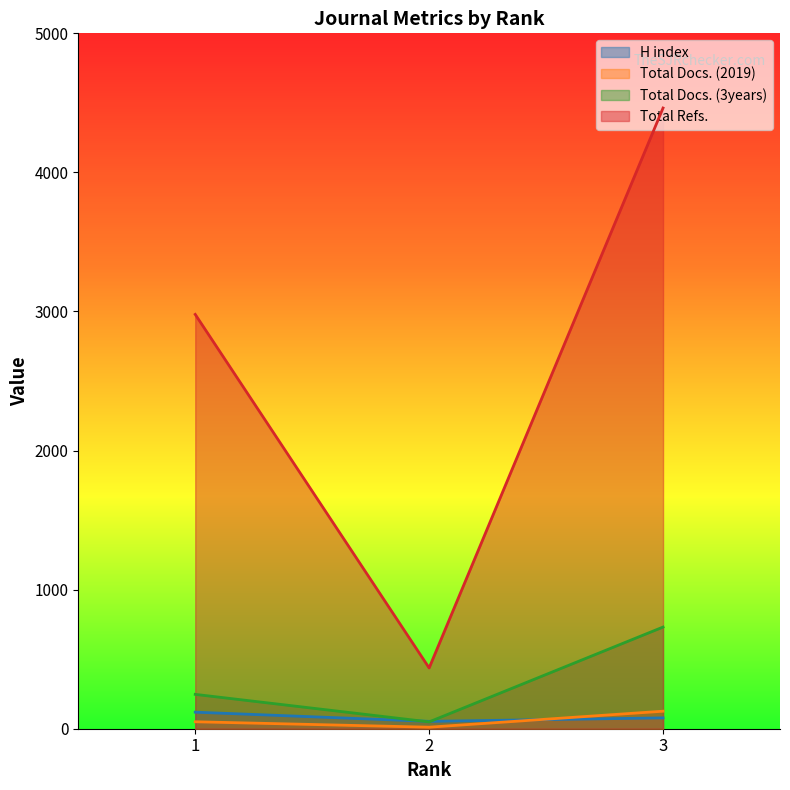

Is the value of Total Refs. at 3 greater than the value of Total Docs. (3years) at 1?

Yes